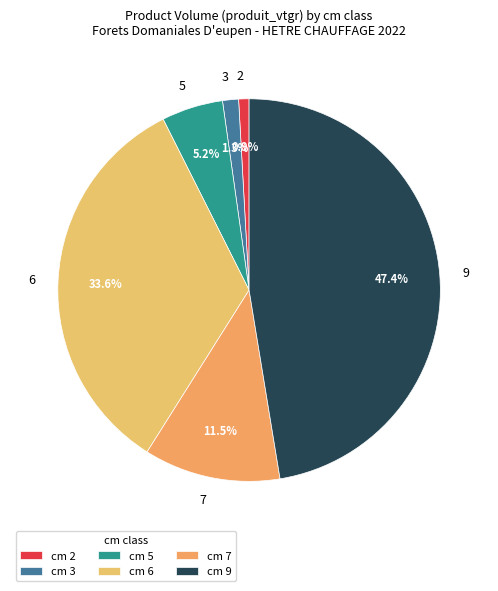

Which has a higher value, 5 or 7?

7